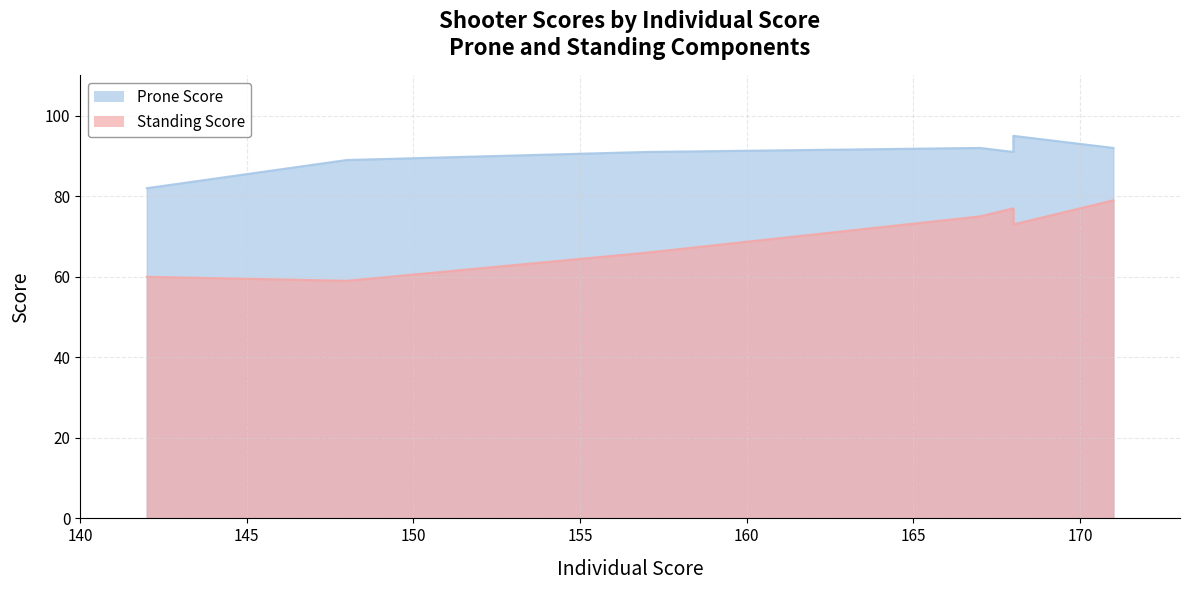

Rank the series by their average value, from highest to lowest.

Prone Score, Standing Score